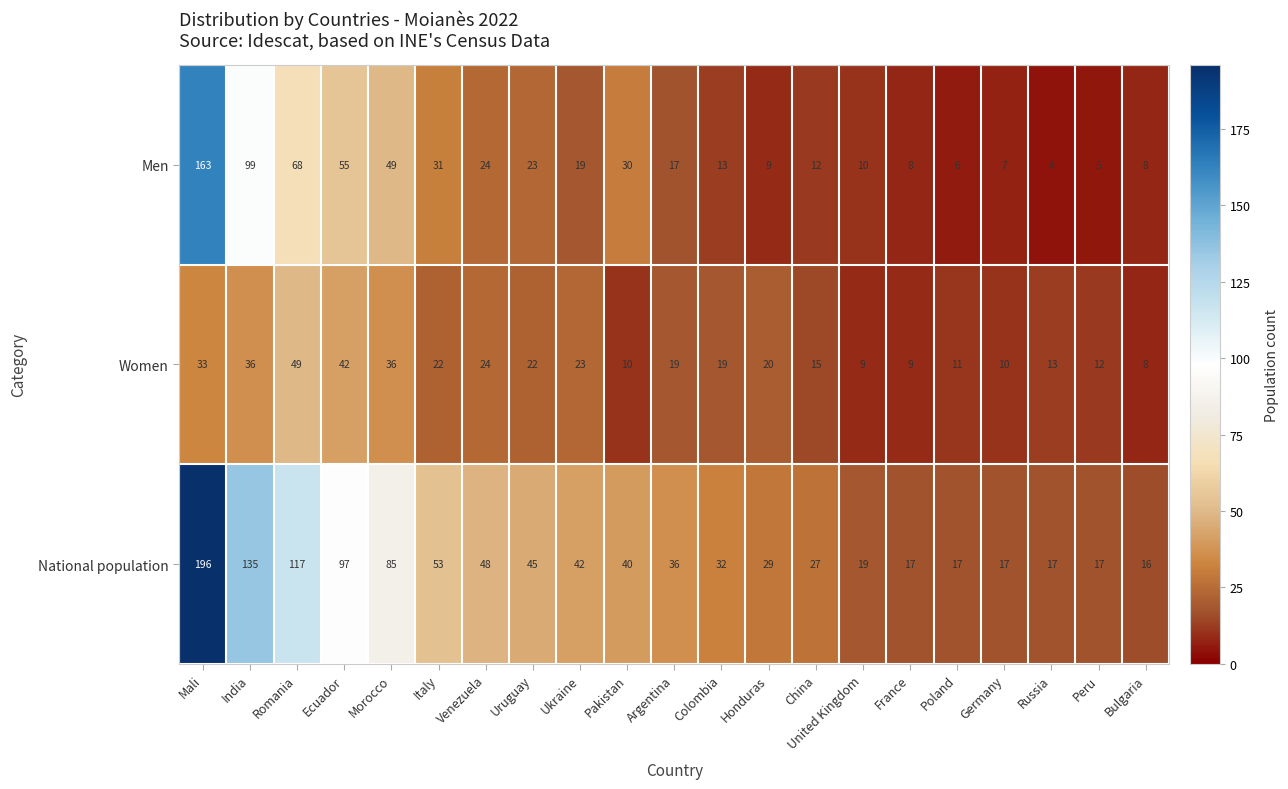

True or false: Men has a value of 92 at Ecuador.

False